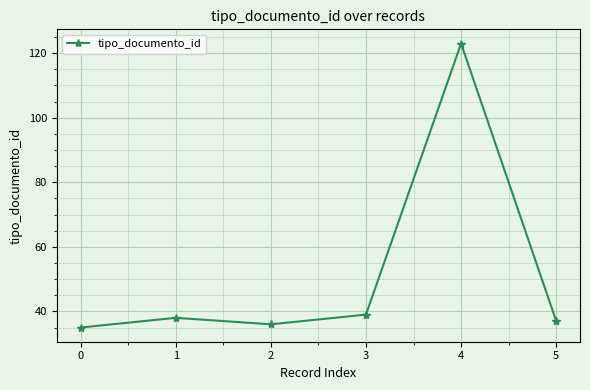

What is the sum of all values?

308